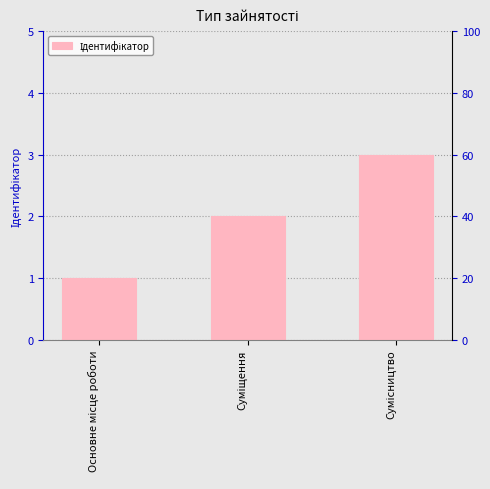

How many bars are there in total?

3